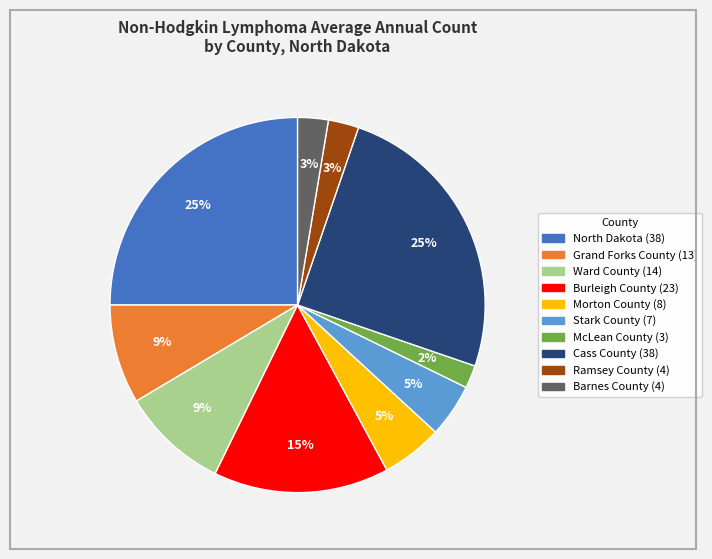

Combined, do Barnes County and Grand Forks County account for over 50%?

No